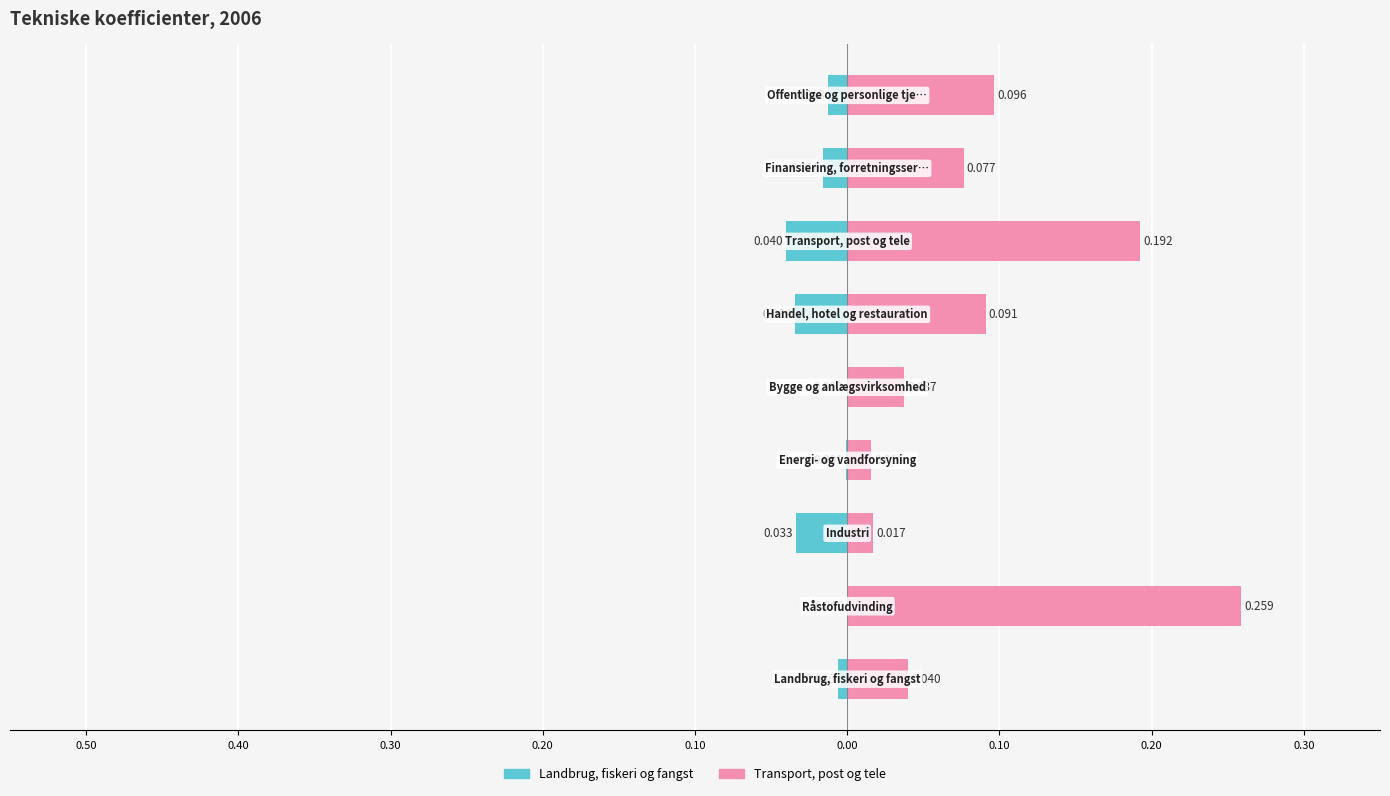

What are all the series names shown in the legend?

Landbrug, fiskeri og fangst, Transport, post og tele